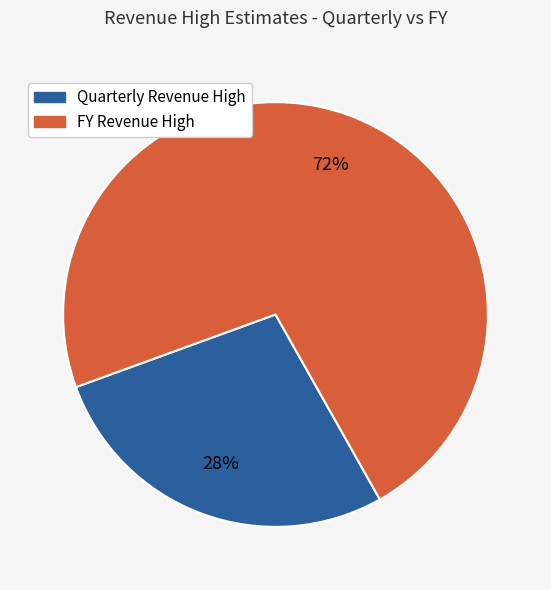

Rank the categories by value from lowest to highest.

Quarterly Revenue High, FY Revenue High